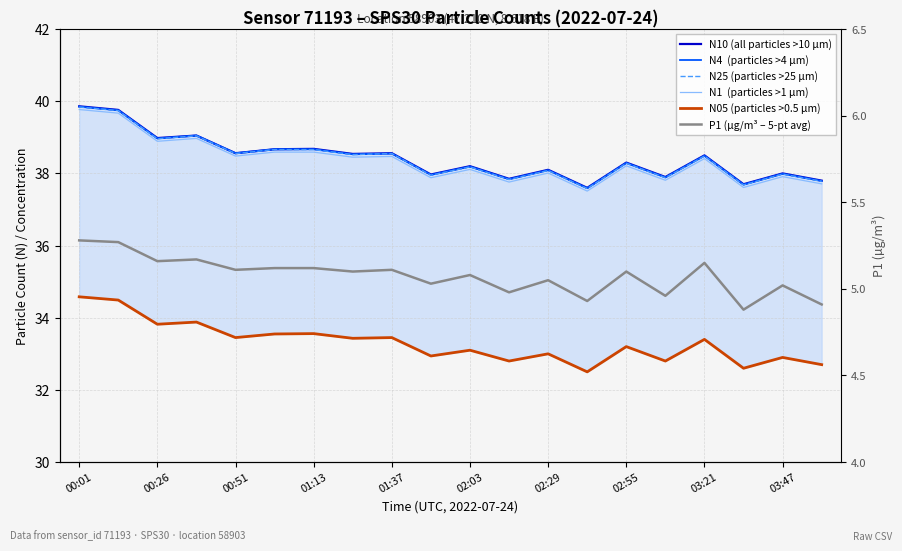

What is the value of the P1 (µg/m³ – 5-pt avg) point at the 16th from the left?

5.0